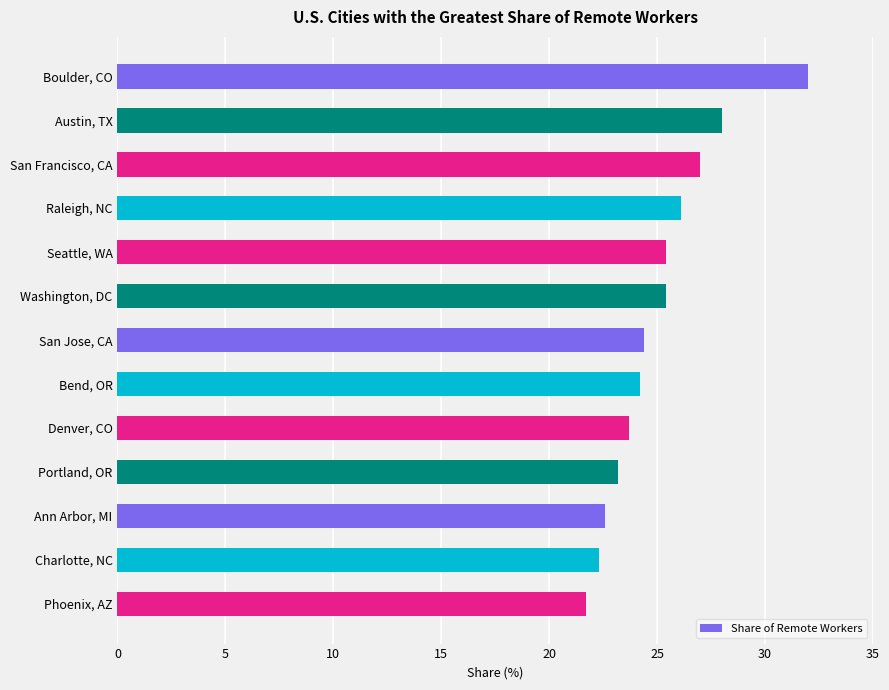

Are the bars grouped side by side (vs. stacked)?

No